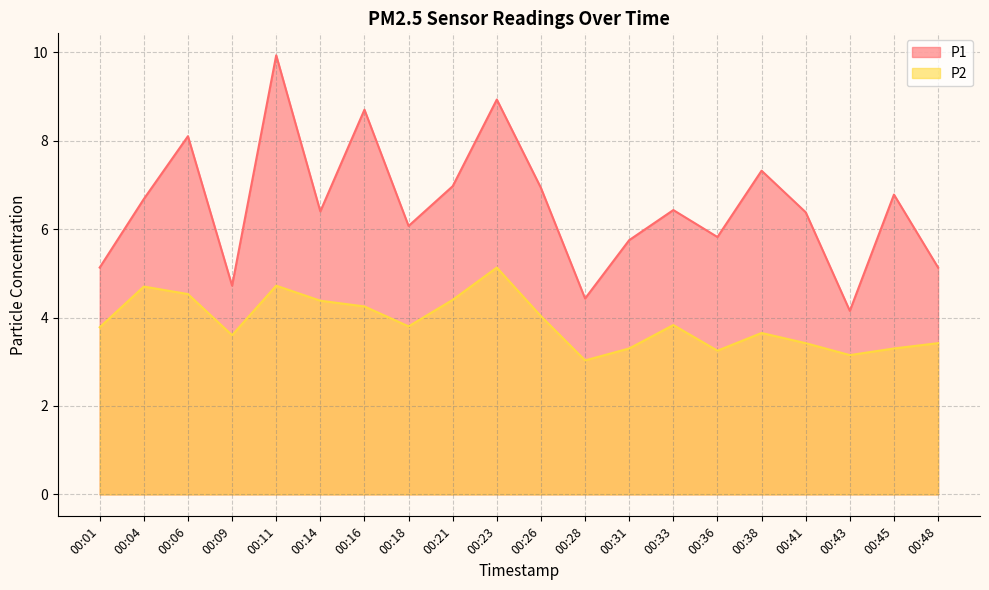

Which category has the lowest value across all series?

00:28